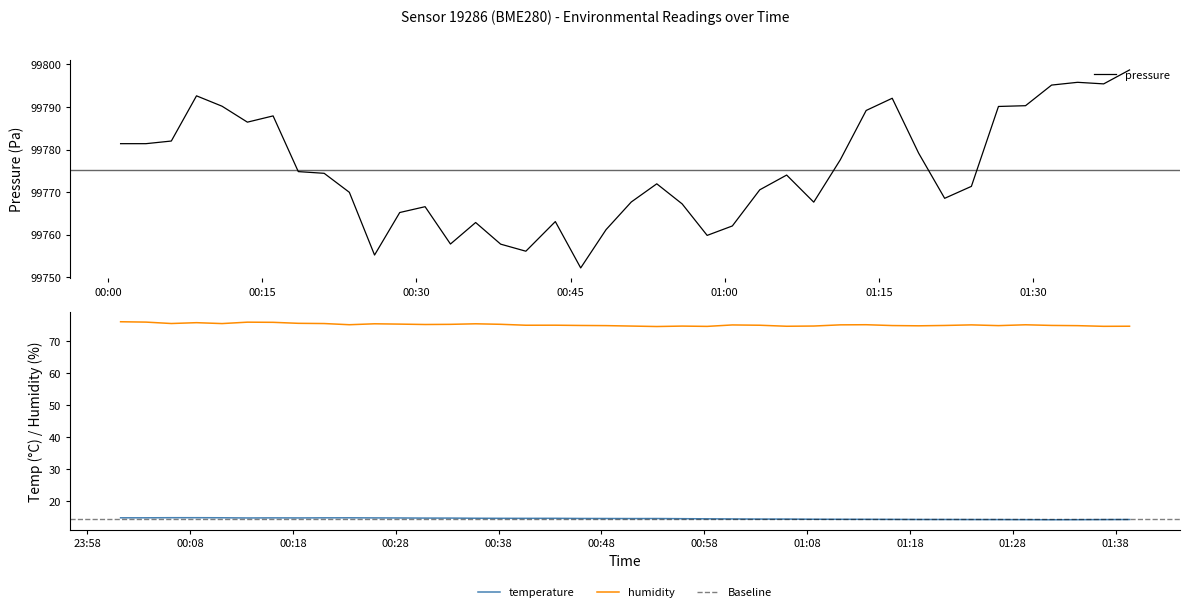

True or false: humidity and temperature cross at least once.

False